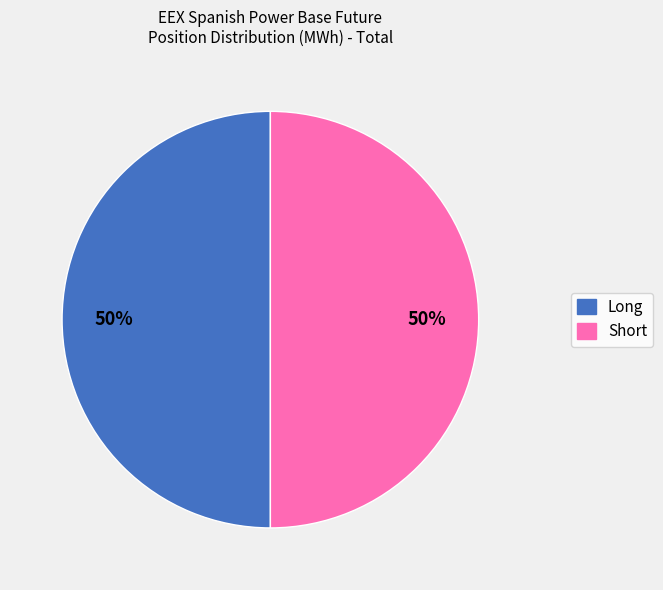

To the nearest percent, what is the difference between the largest and smallest slice percentages?

0%